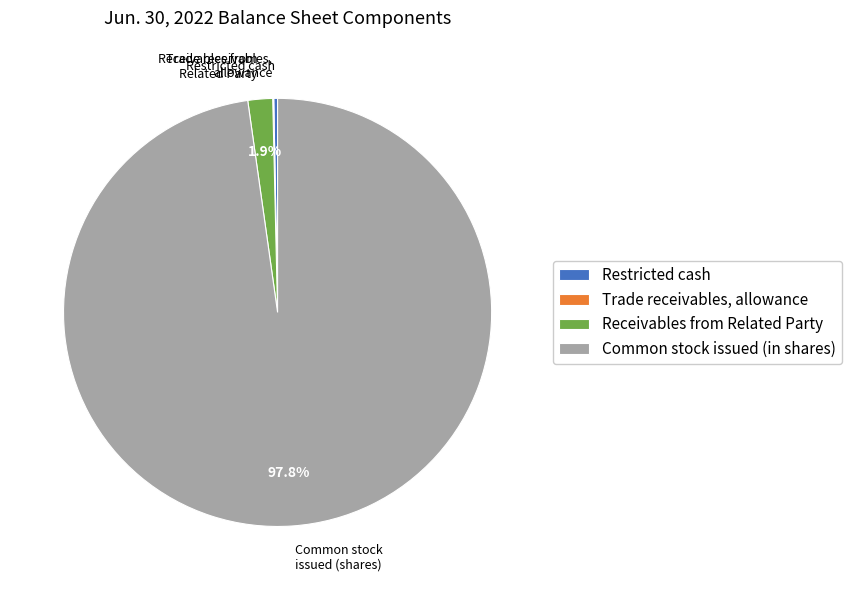

Approximately how many times larger is the value at Receivables from Related Party compared to Restricted cash?

6.5